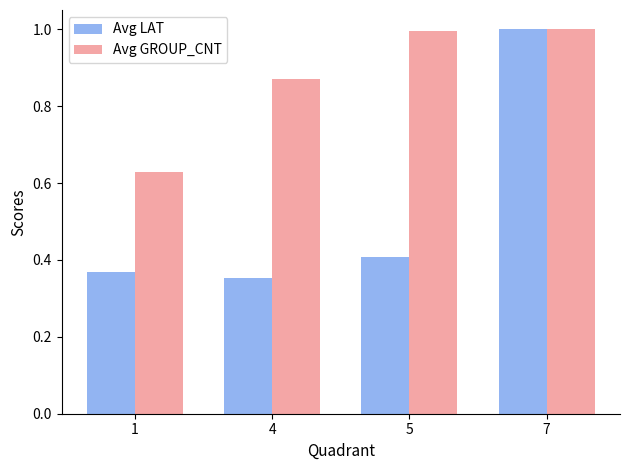

What is the total value across all series at 1?

1.0